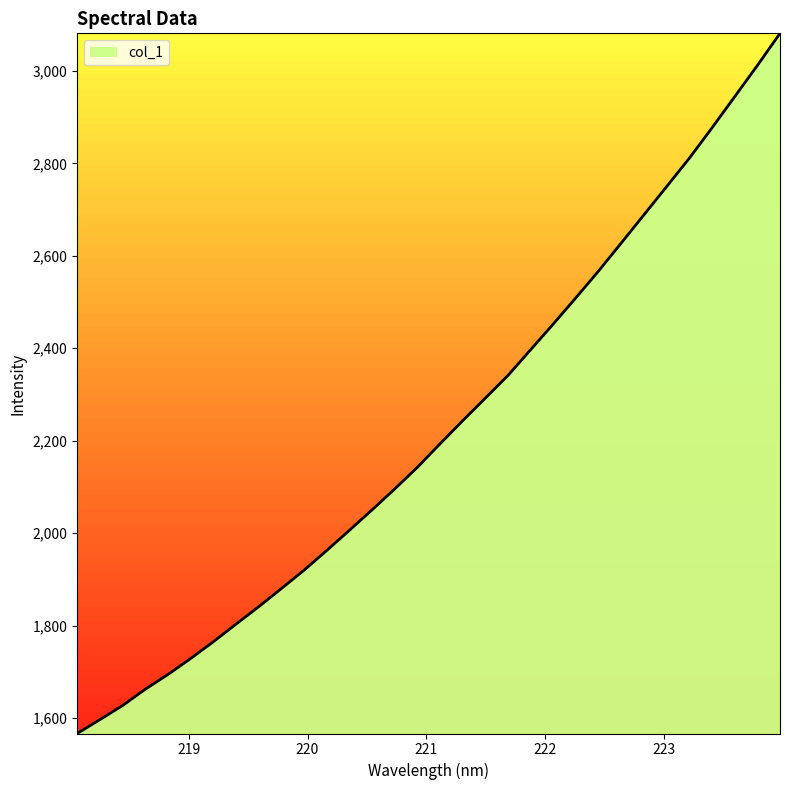

What is the smallest value displayed?

1566.9